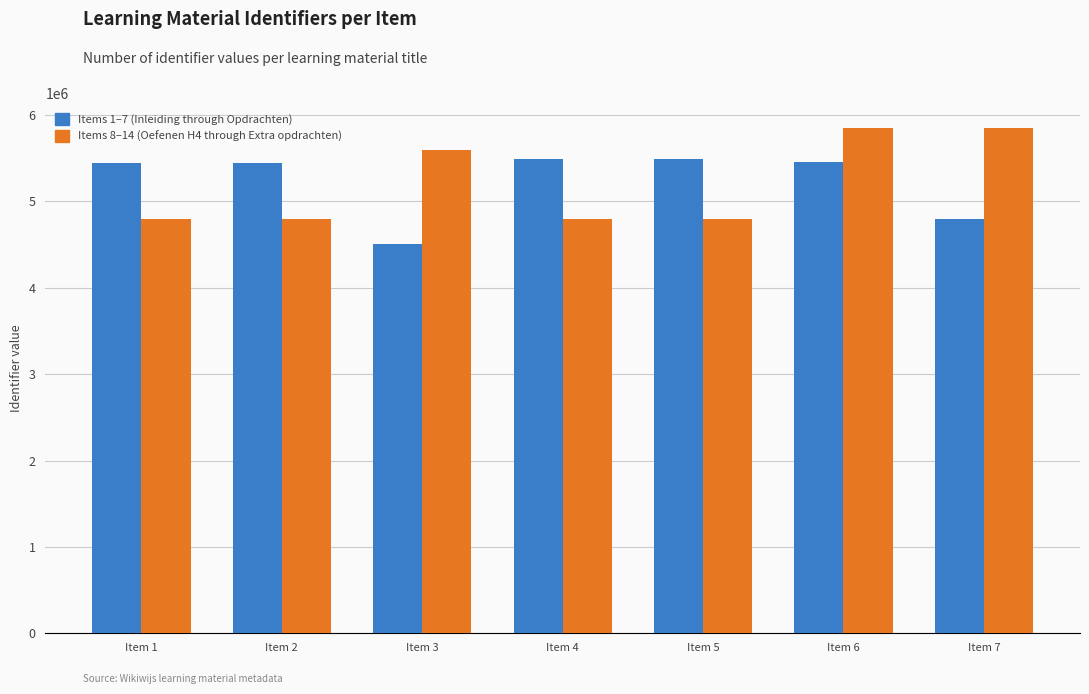

At which category is the sum across all series the highest?

Item 6